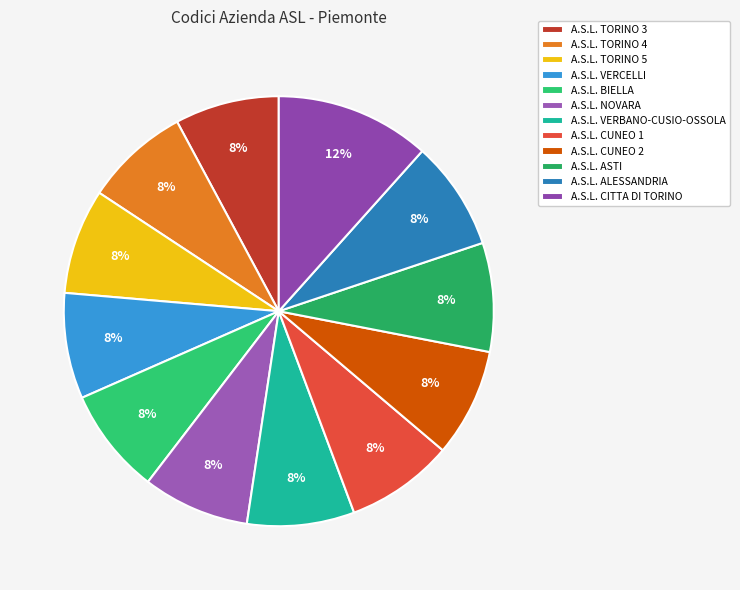

Is the sum of A.S.L. VERBANO-CUSIO-OSSOLA and A.S.L. TORINO 3 greater than half?

No